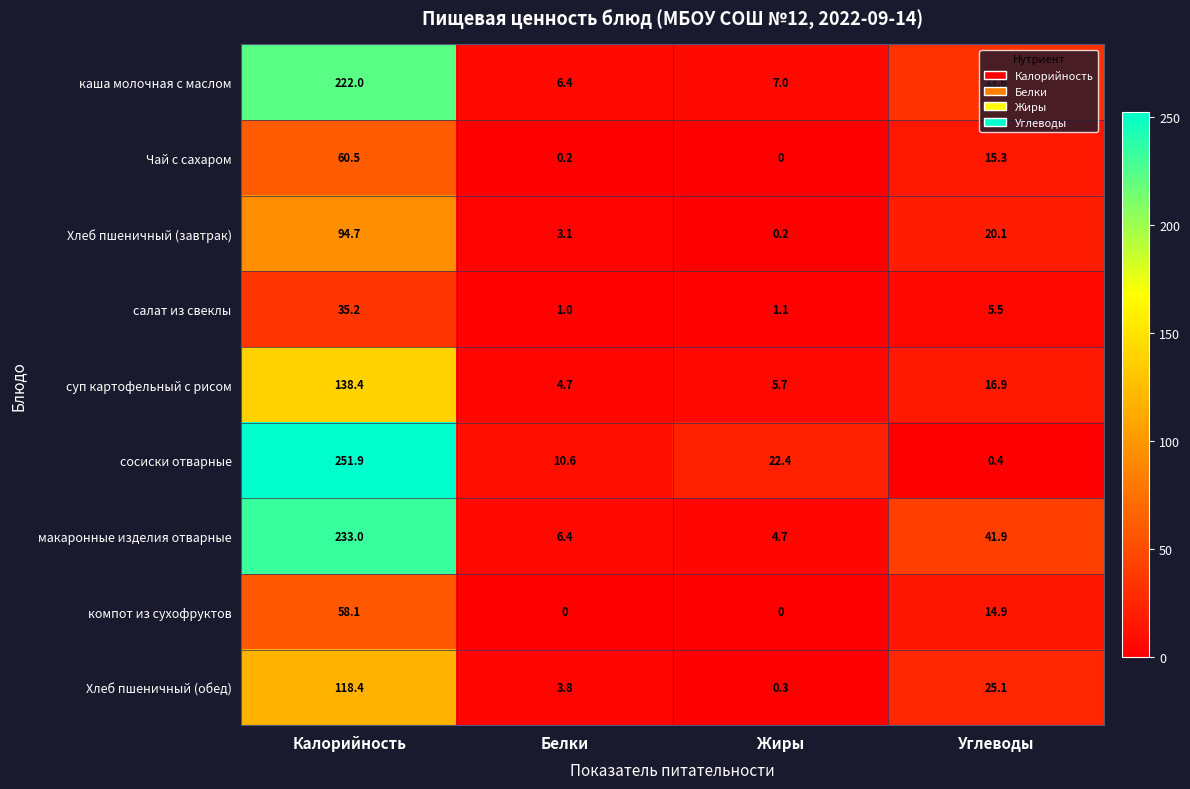

Which series has the largest range (max minus min)?

сосиски отварные